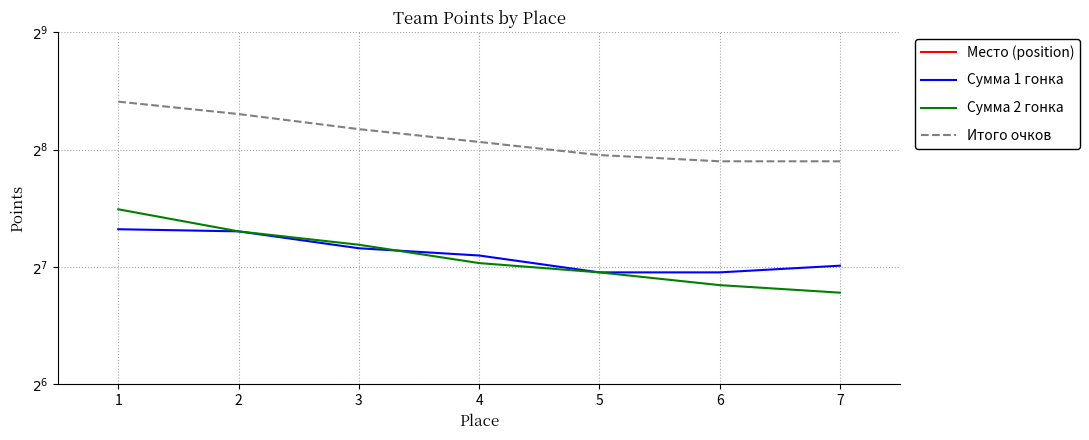

At which label does Сумма 2 гонка first exceed 131?

1